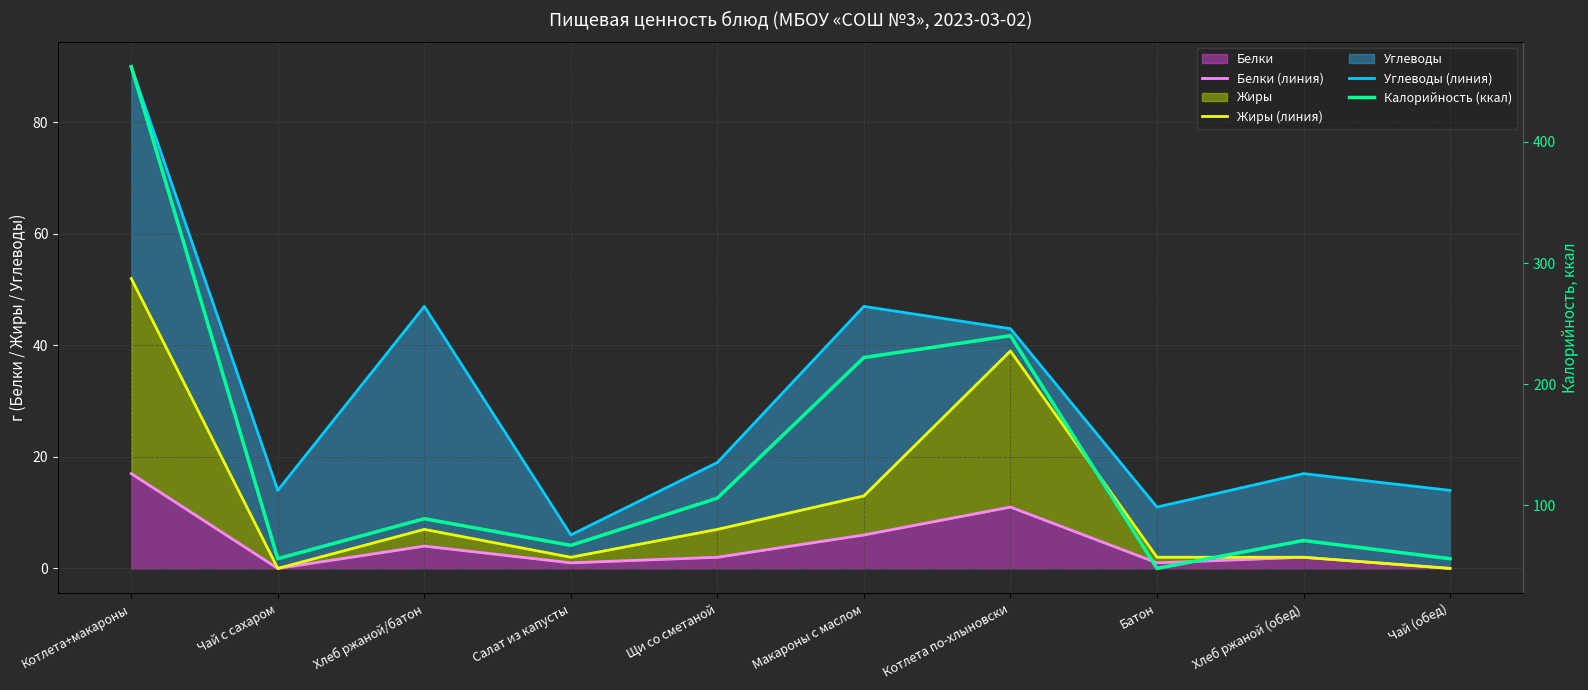

True or false: Белки has a value of 4 at Хлеб ржаной/батон.

True